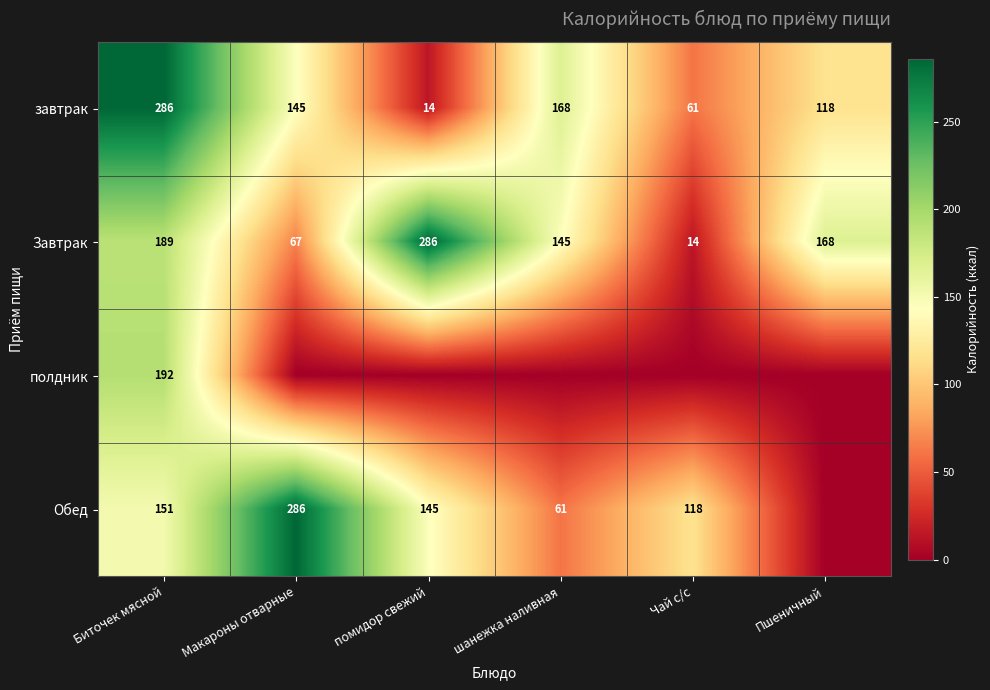

At which label is Завтрак closest to 150?

шанежка наливная